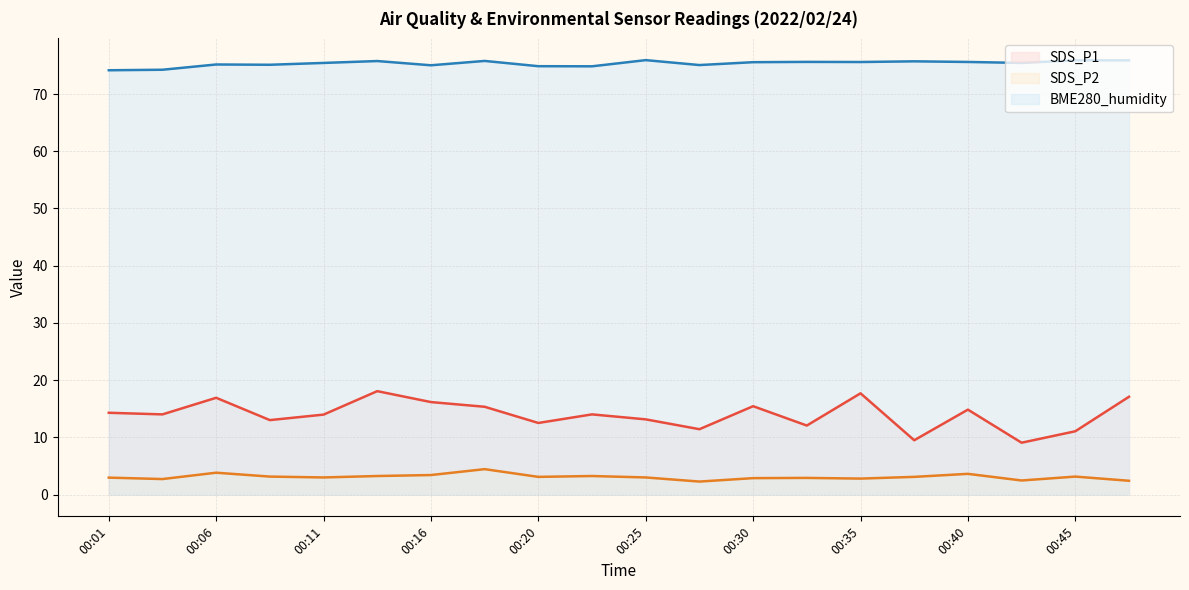

Where does the SDS_P2 series first go above 3?

00:06